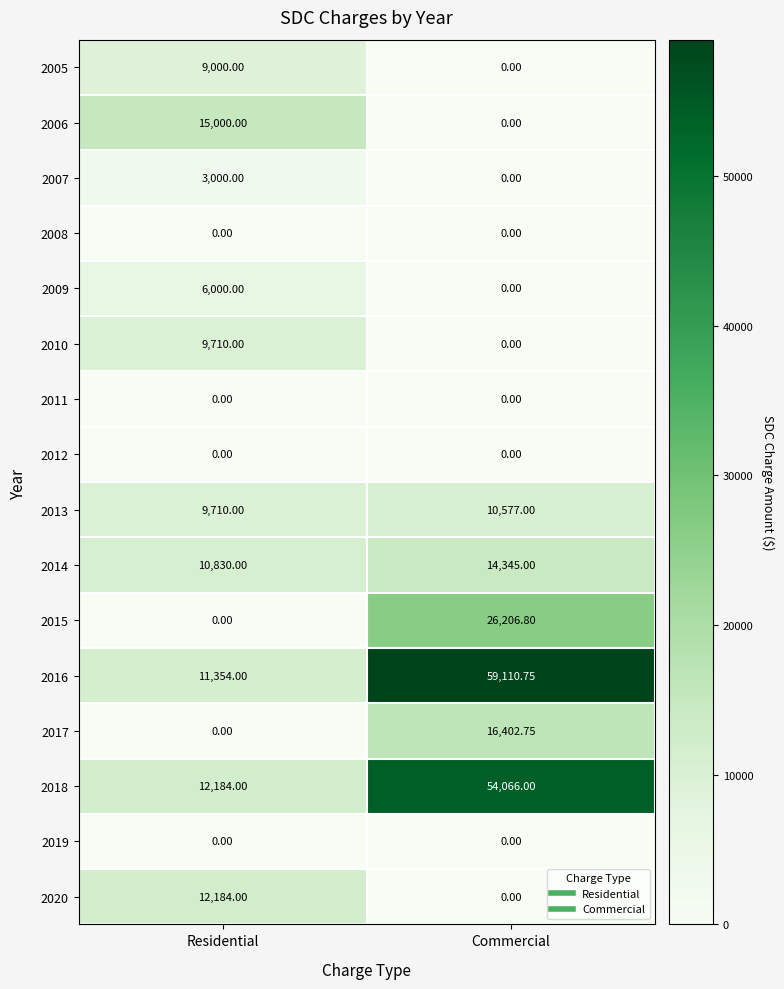

Which label corresponds to the largest value in the chart?

Commercial